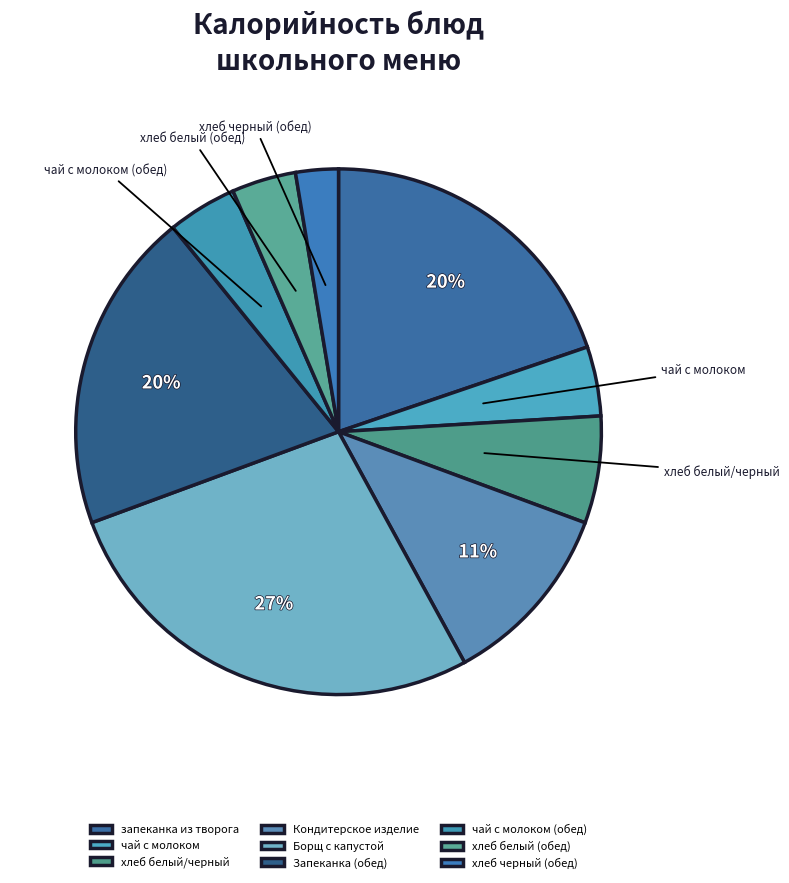

What is the total percentage of хлеб белый/черный and Кондитерское изделие?

18.0%